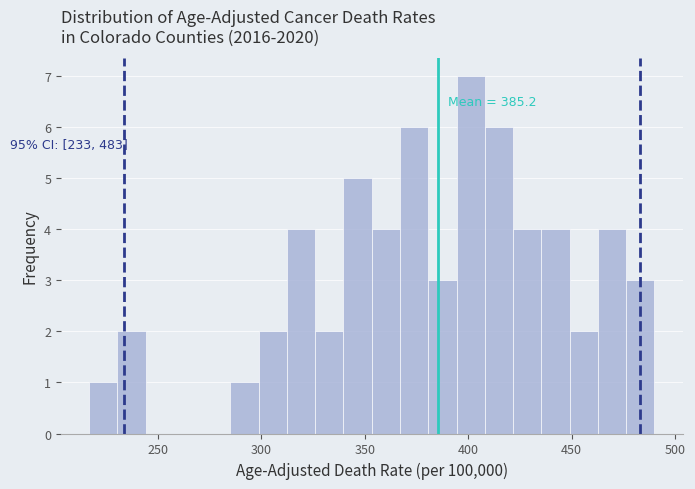

Read against the x-axis, roughly where is the centre of the tallest bar?

400